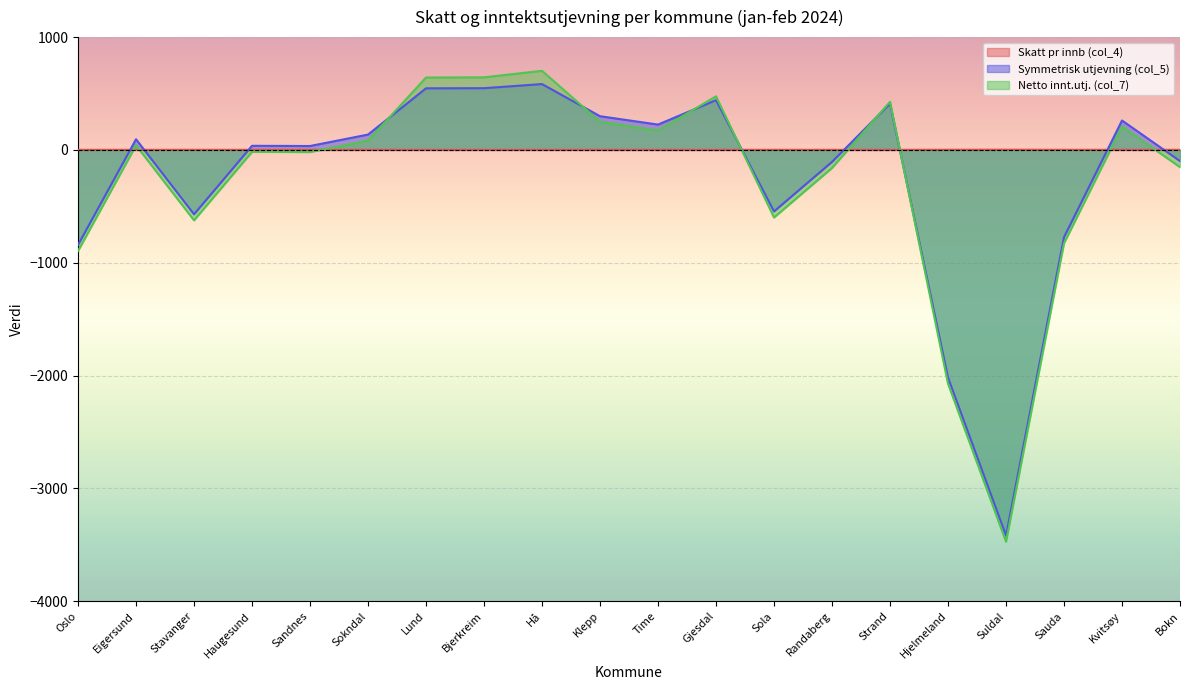

Reading left to right, transcribe all the data shown in this chart.

Skatt pr innb (col_4): 0.9	1.0	1.2	1.0	1.0	1.0	0.8	0.8	0.8	0.9	0.9	0.8	1.2	1.0	0.9	1.7	2.2	1.3	0.9	1.0
Symmetrisk utjevning (col_5): -842.1	94.5	-570.6	36.6	34.7	135.9	546.2	547.3	583.7	298.7	224.6	441.1	-545.4	-106.2	410.5	-2018.3	-3419.2	-773.7	260.8	-99.0
Netto innt.utj. (col_7): -895.7	40.9	-624.3	-17.1	-19.0	82.3	641.6	643.4	701.1	249.8	171.0	475.2	-599.1	-159.8	426.8	-2071.9	-3472.9	-827.4	207.1	-152.7